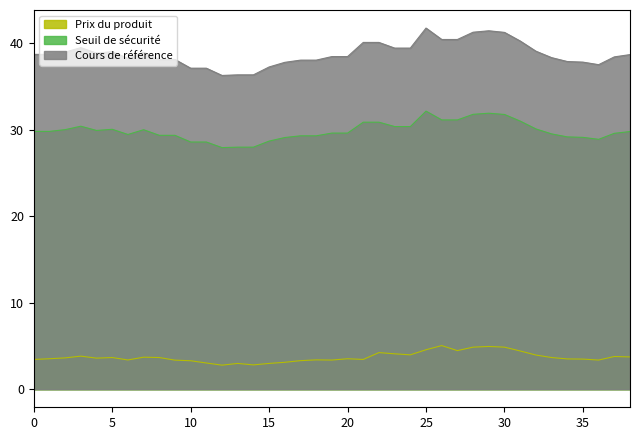

True or false: Cours de référence and Prix du produit intersect in this chart.

False